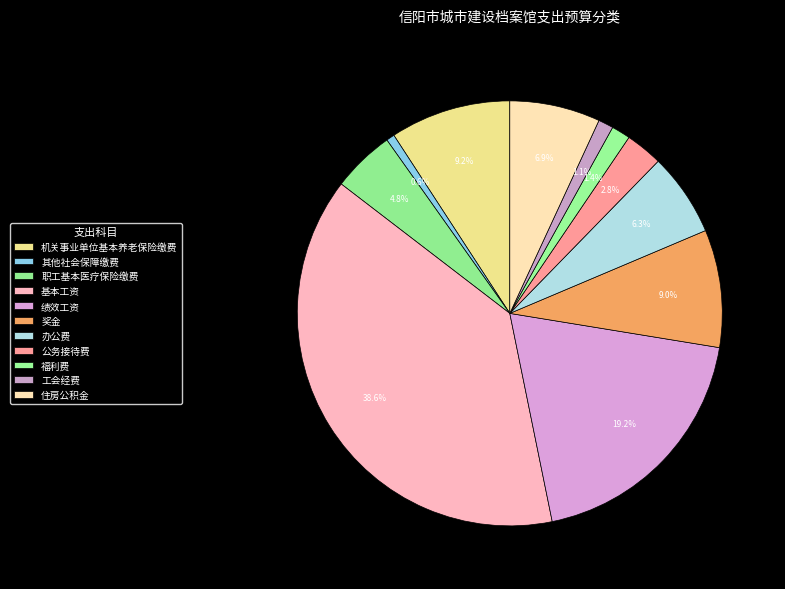

What is the ratio of the value at 职工基本医疗保险缴费 to the value at 住房公积金?

0.7